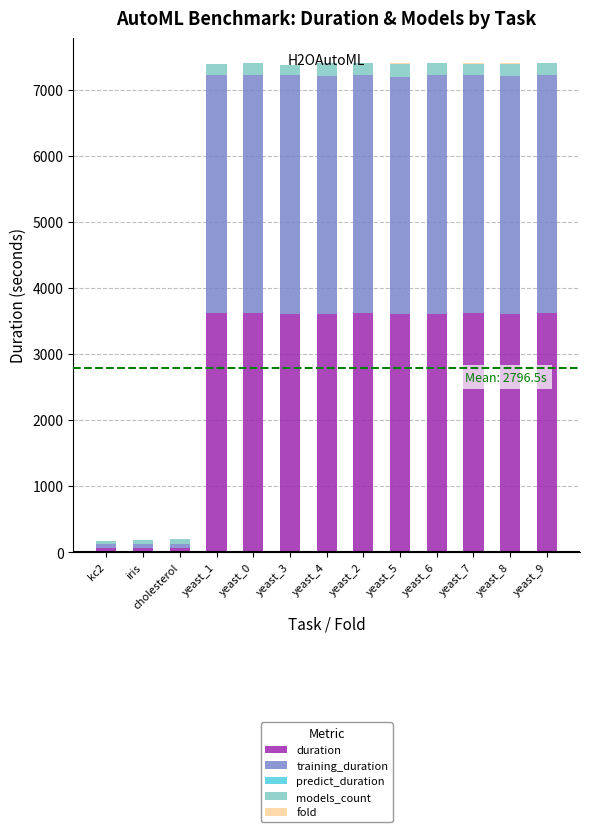

What is the highest value of the duration series?

3620.3